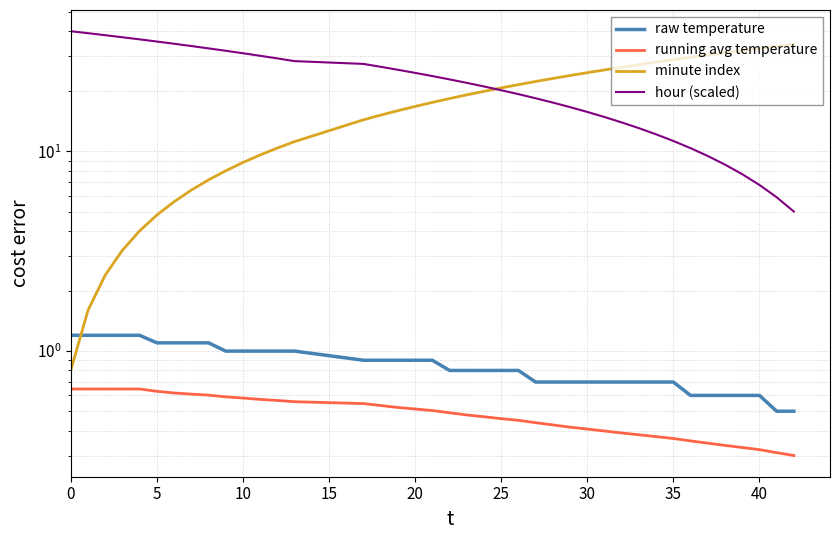

What is the sum of all running avg temperature values?

19.4